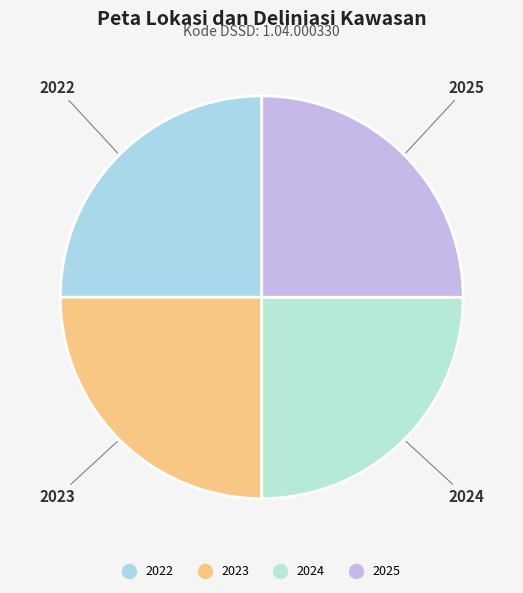

Is there a majority slice in this chart?

No